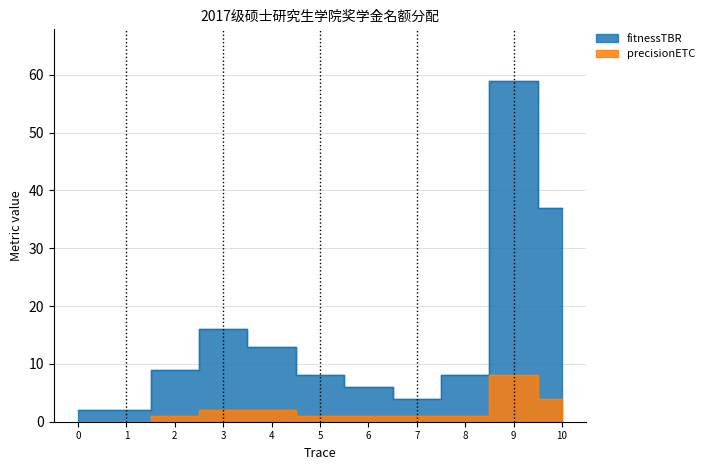

Count the precisionETC values in the range 1 to 2.

7